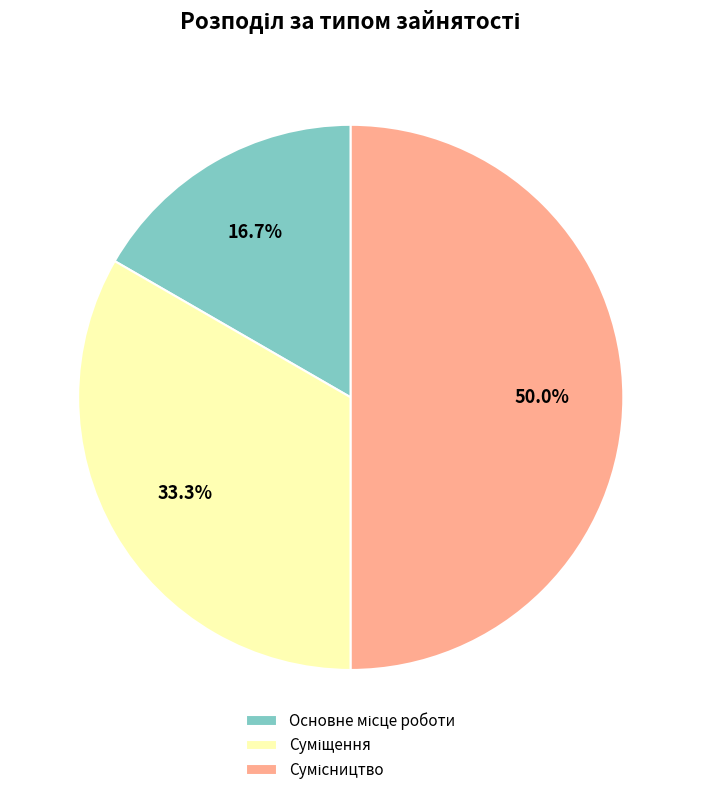

How many slices are in this pie chart?

3